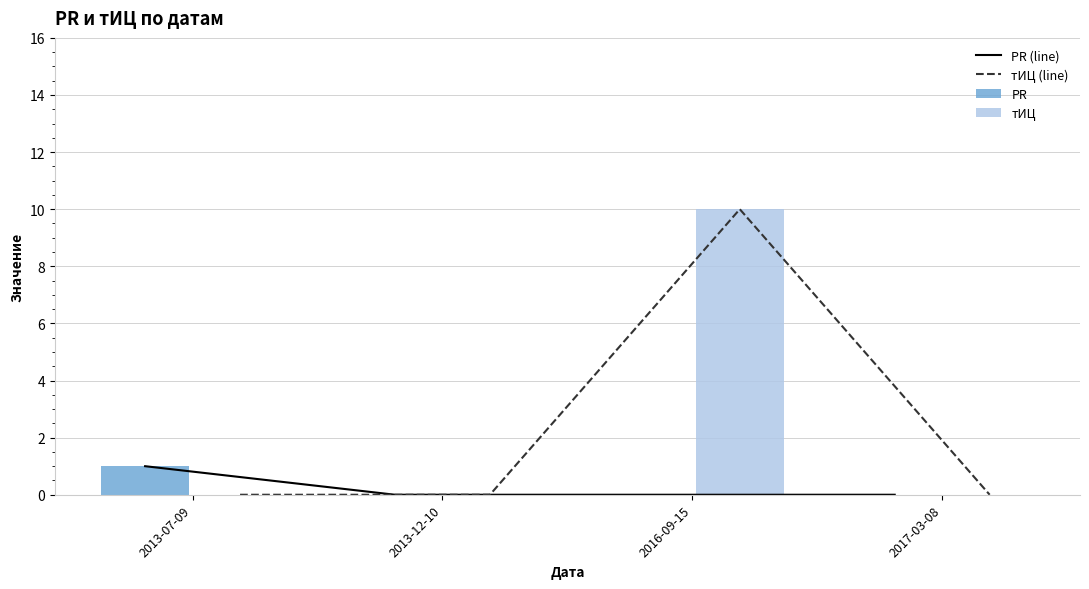

What is the maximum value for тИЦ?

10